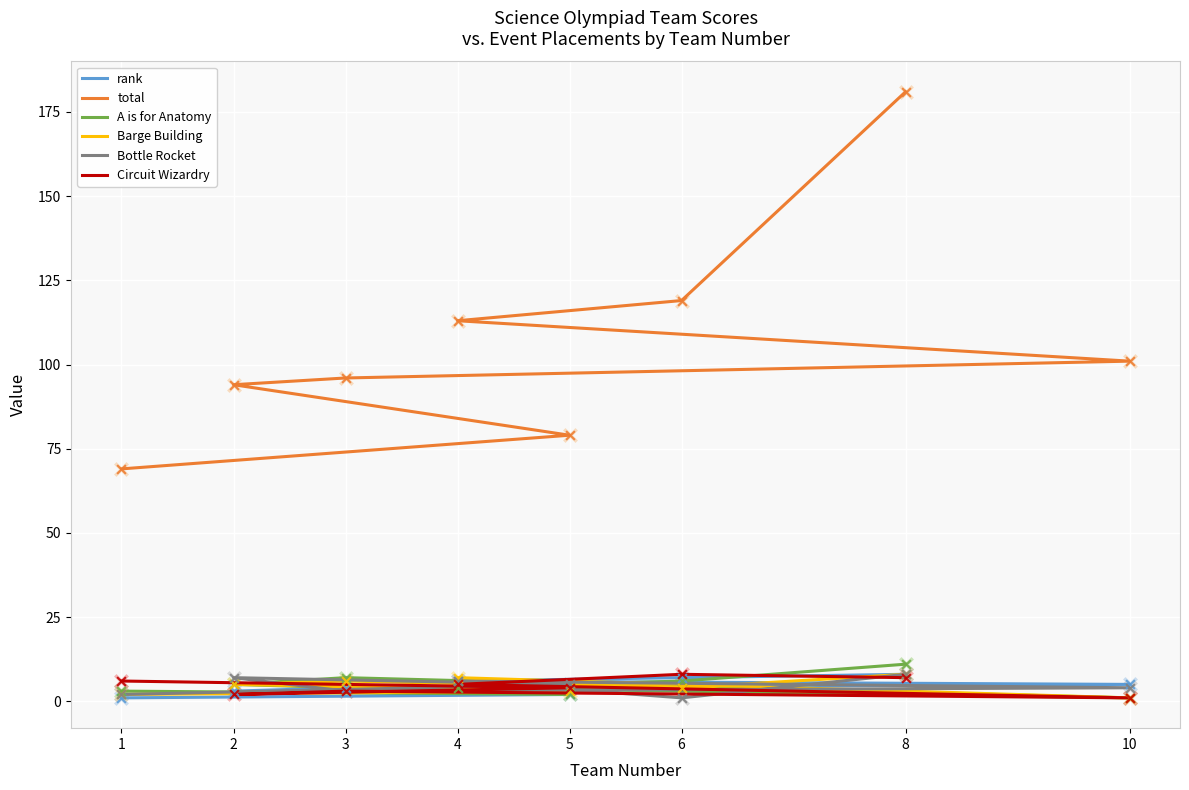

Which series contains the highest Y value?

total